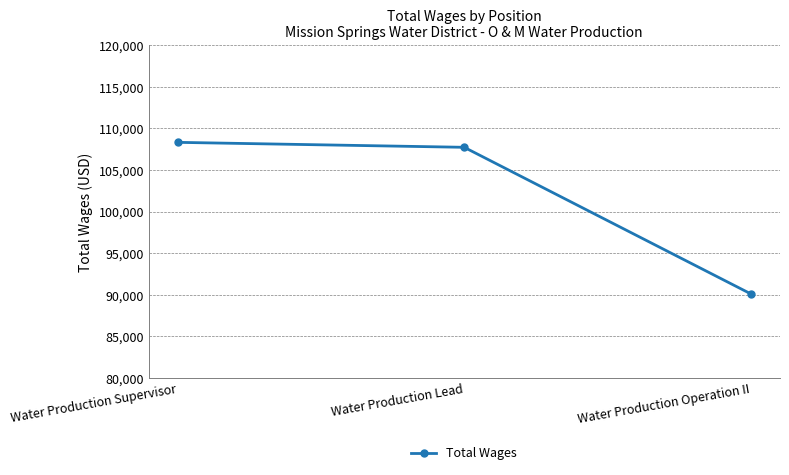

What is the greatest value displayed?

108318